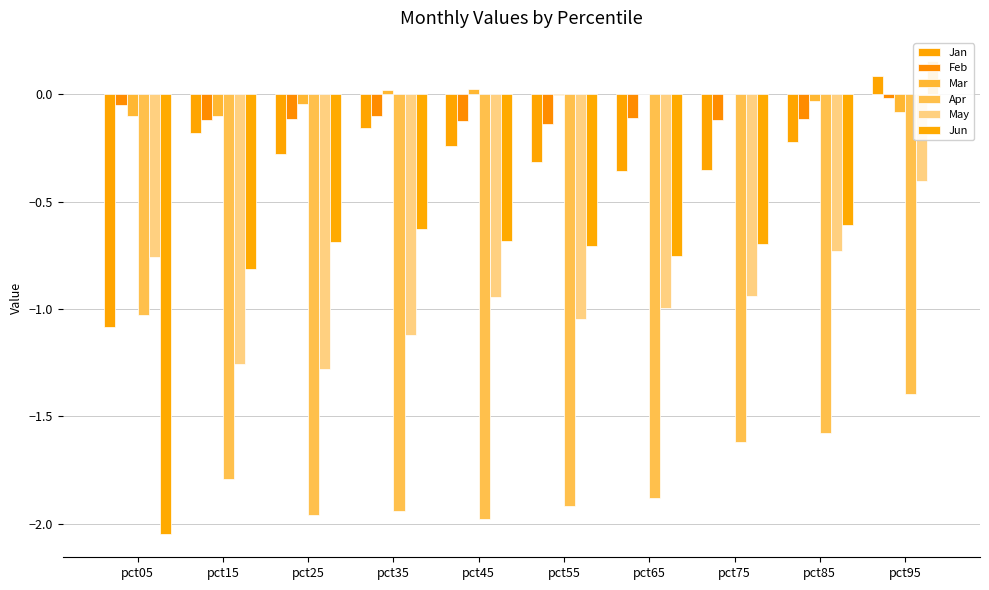

Is the value of Apr at pct85 greater than the value of Mar at pct65?

No